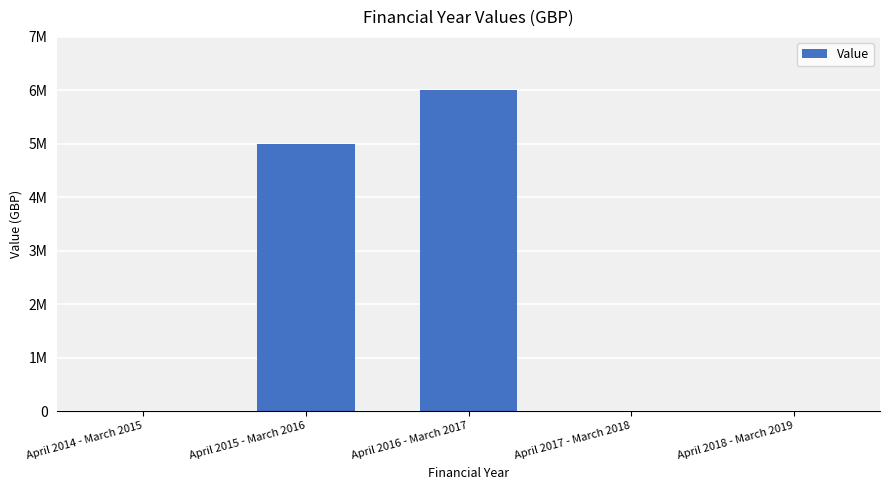

Reading left to right, extract all data points from this chart.

0	5000000	6000000	0	0